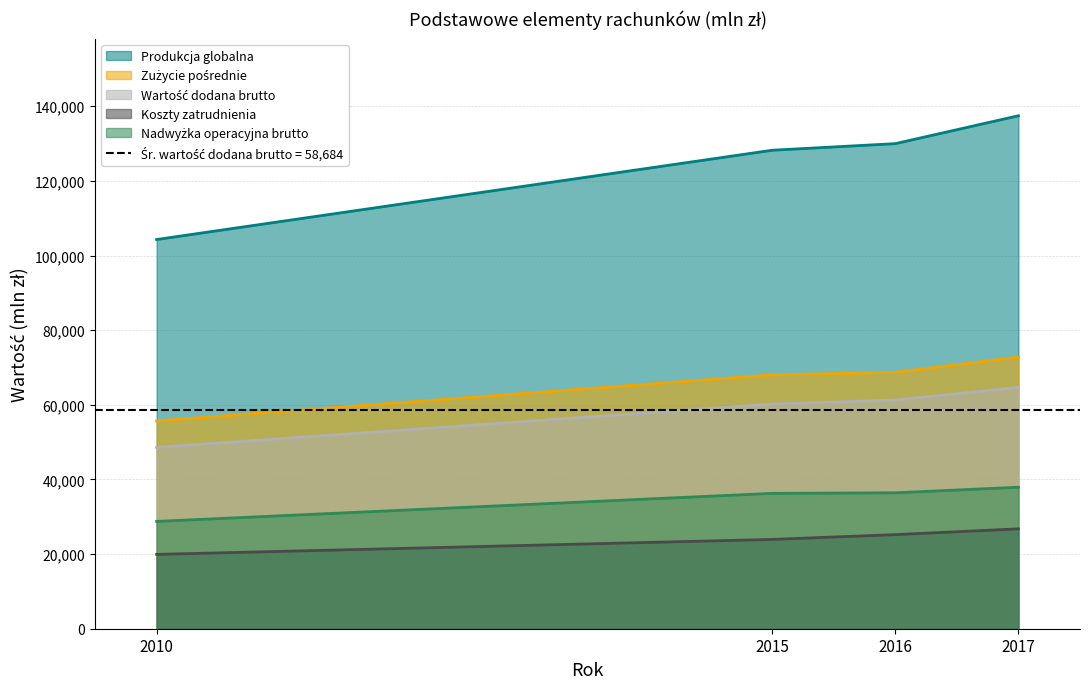

Is it true that Zużycie pośrednie equals 68019 at 2015?

True